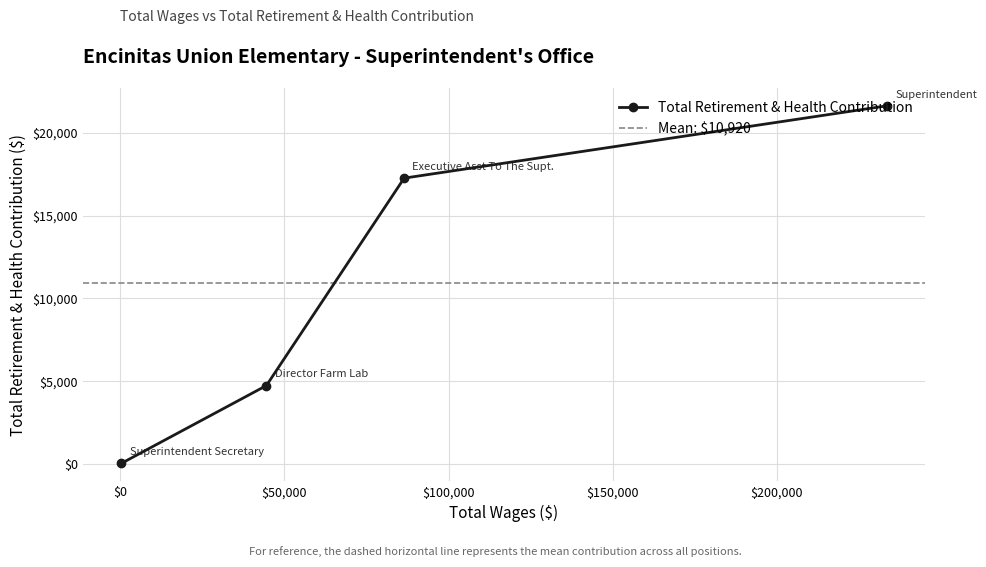

At which label does the data first exceed 17272?

Superintendent